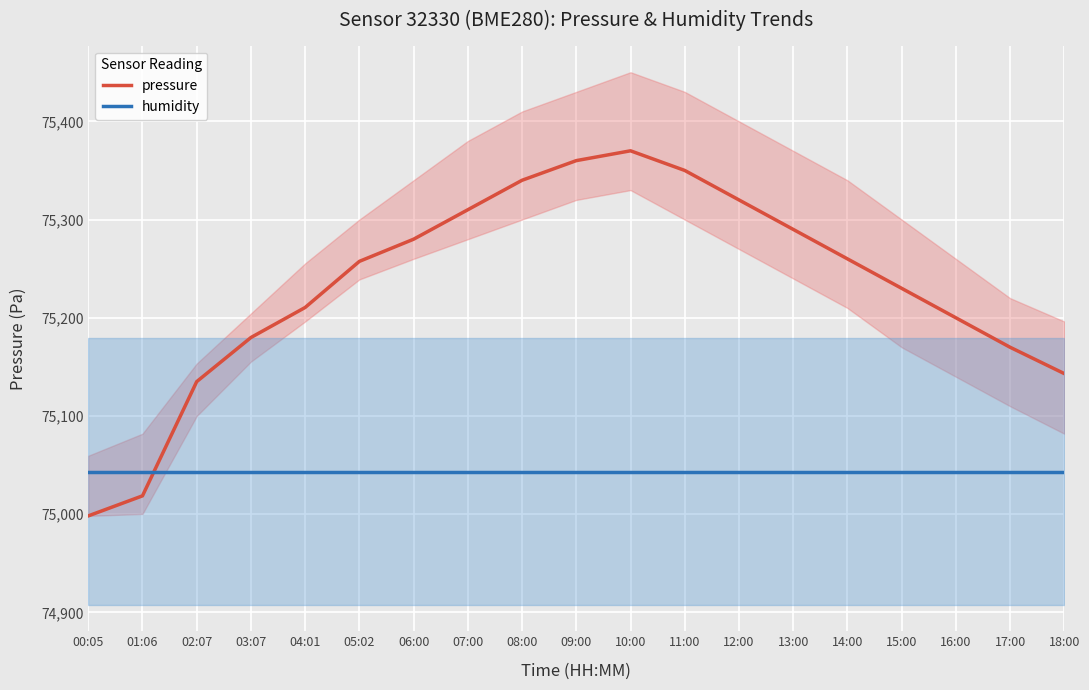

Which series has the largest total across all categories?

pressure